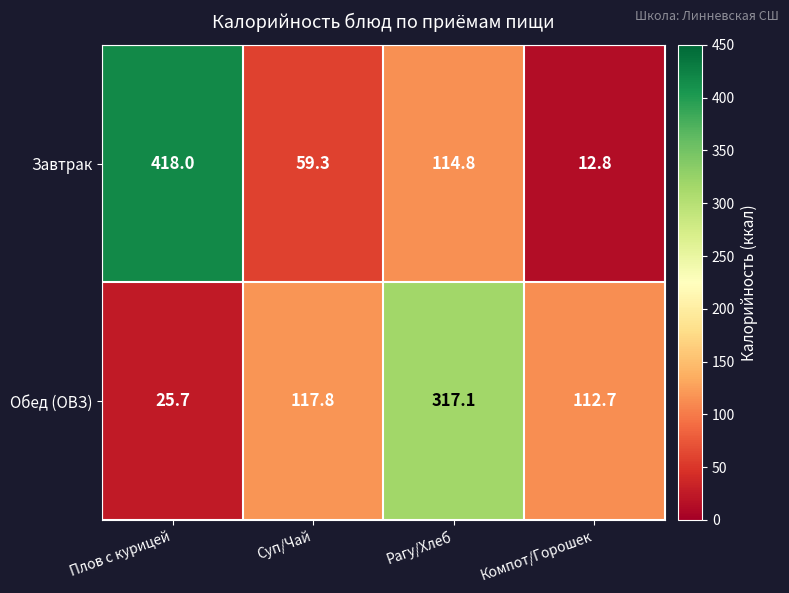

Which series has the widest spread of values?

Завтрак